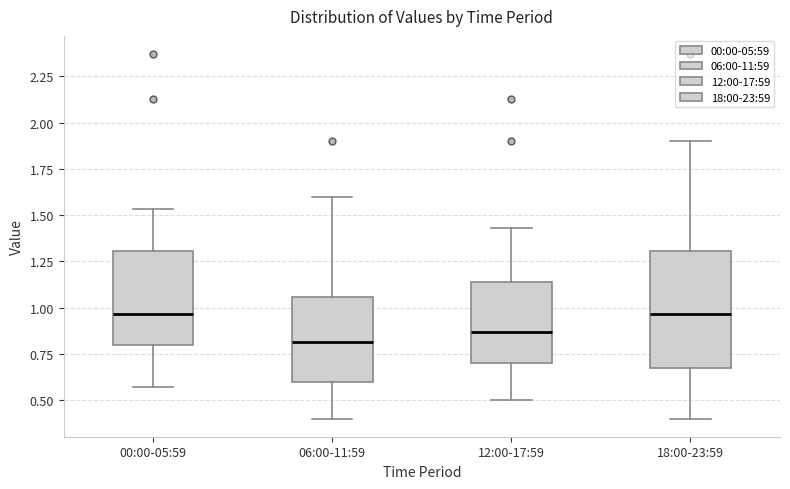

Reading left to right, transcribe this box plot: for each box, give where its median line is, the range the box spans, and where its two whiskers end, as read against the y-axis. The values are not printed on the chart, so give them approximately, as read against the axis.

00:00-05:59: median 0.95, box 0.80 to 1.30, whiskers 0.55 to 1.55
06:00-11:59: median 0.80, box 0.60 to 1.05, whiskers 0.40 to 1.60
12:00-17:59: median 0.85, box 0.70 to 1.15, whiskers 0.50 to 1.45
18:00-23:59: median 0.95, box 0.70 to 1.30, whiskers 0.40 to 1.90